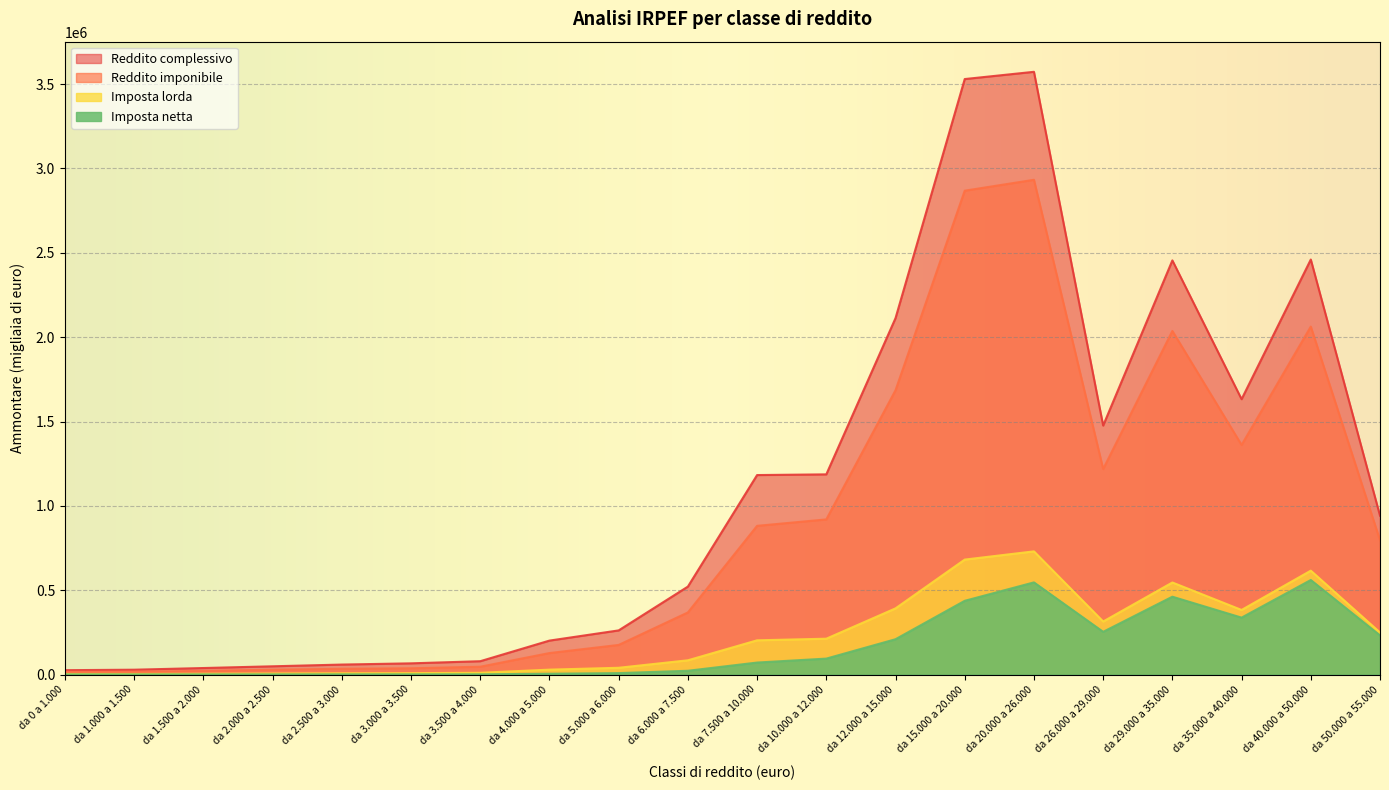

In Reddito imponibile (Amm, k€), how many points are higher than both neighbors (excluding endpoints)?

3